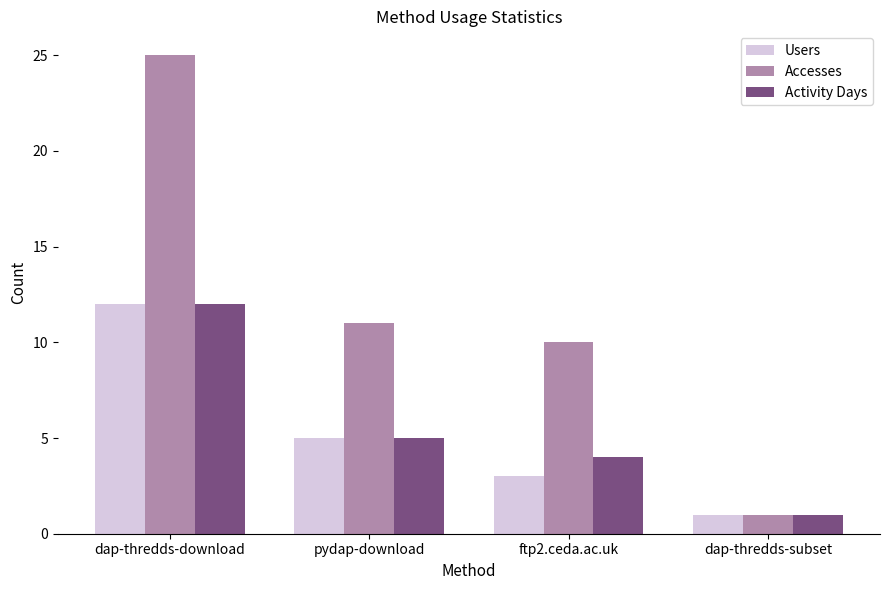

Reading left to right, transcribe all the data shown in this chart.

Users: dap-thredds-download=12	pydap-download=5	ftp2.ceda.ac.uk=3	dap-thredds-subset=1
Accesses: dap-thredds-download=25	pydap-download=11	ftp2.ceda.ac.uk=10	dap-thredds-subset=1
Activity Days: dap-thredds-download=12	pydap-download=5	ftp2.ceda.ac.uk=4	dap-thredds-subset=1